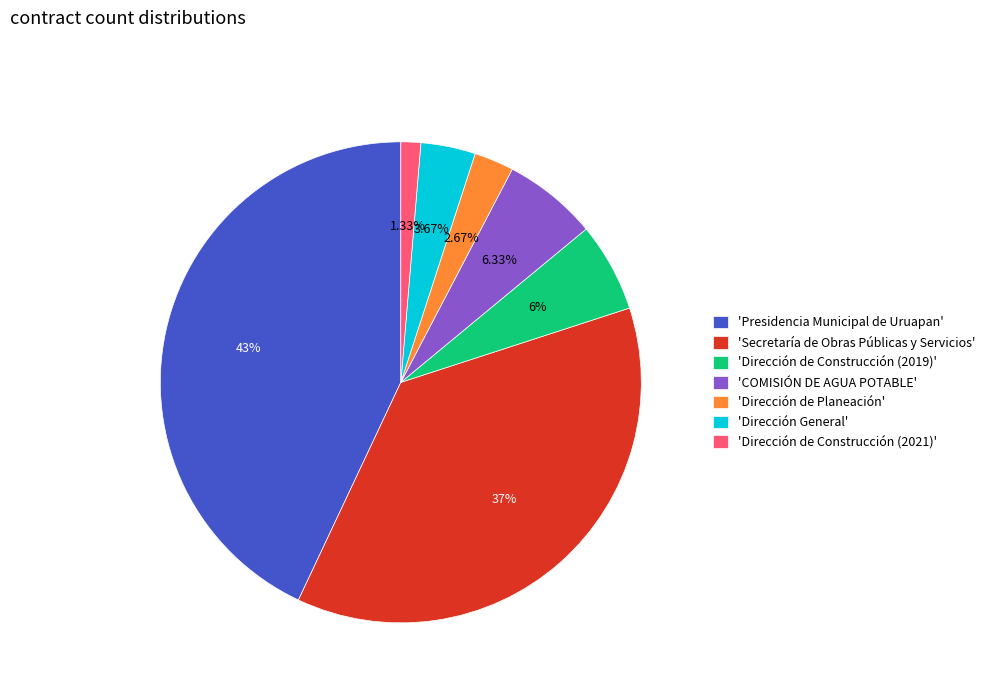

How many slices are in this pie chart?

7